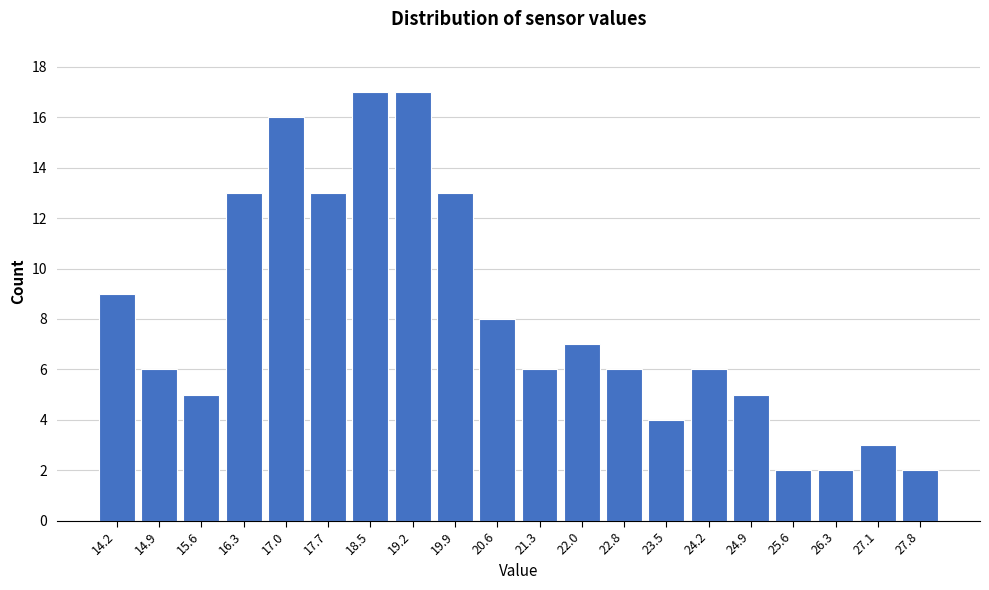

How tall is the bar that spans 15.9 to 16.7 on the x-axis? Neither the bar edges nor the heights are printed on the chart, so give them approximately, as read against the axes.

13